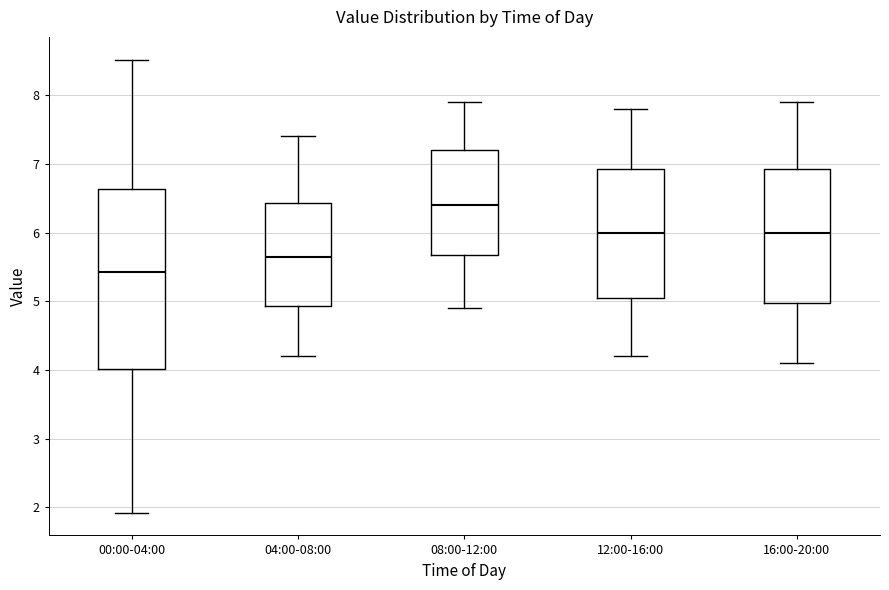

Which box's median line is the highest?

08:00-12:00